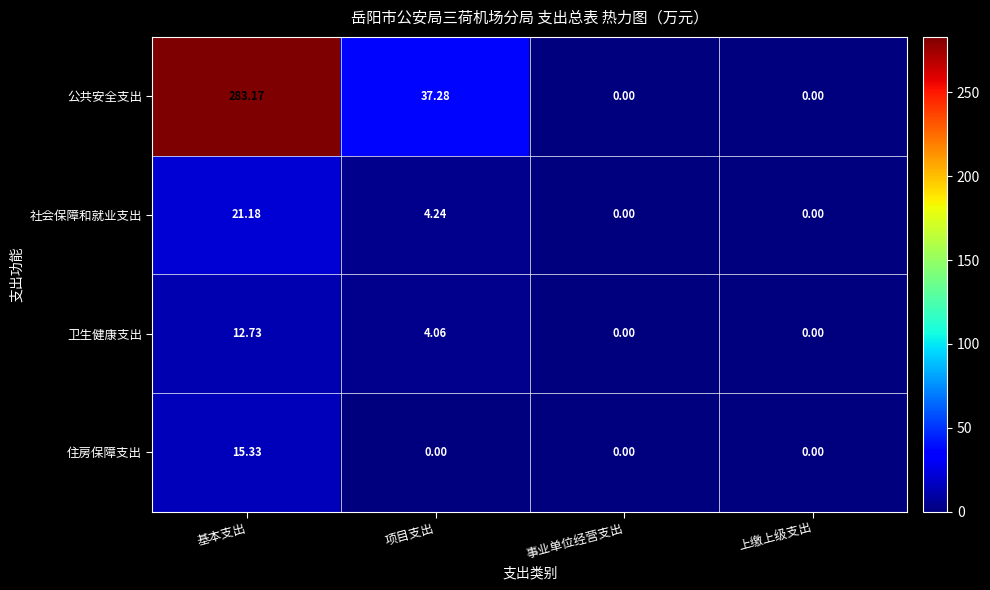

Rank the series at 基本支出 from lowest to highest value.

卫生健康支出, 住房保障支出, 社会保障和就业支出, 公共安全支出